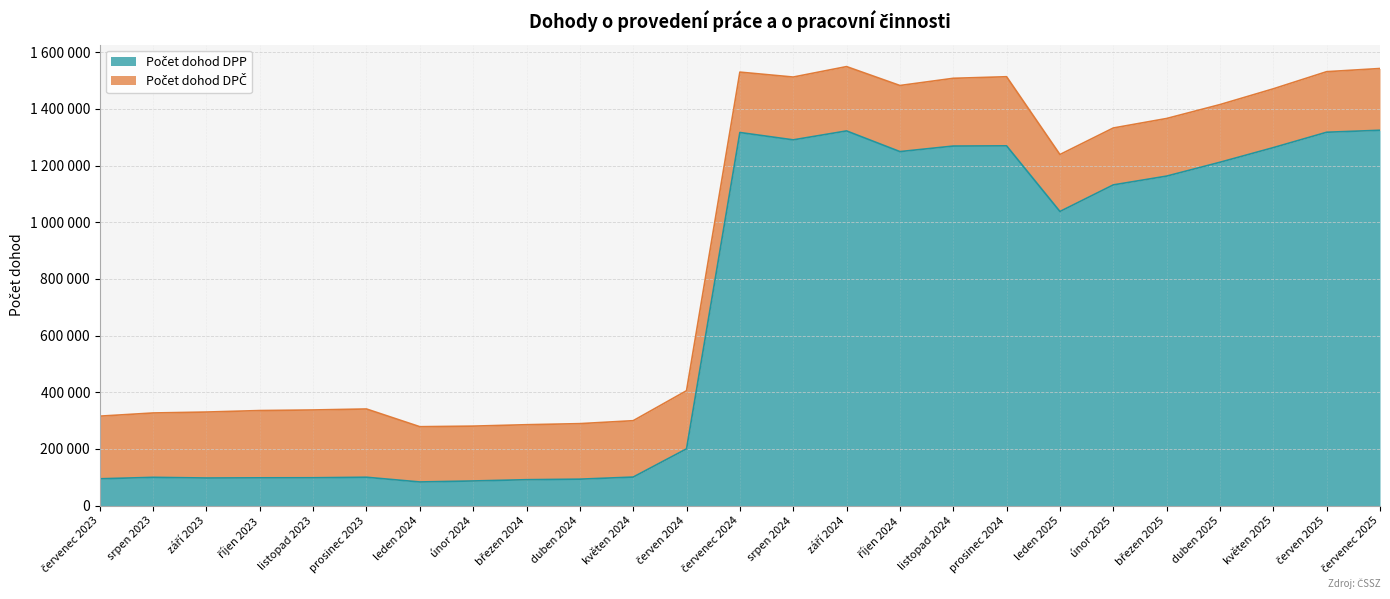

What is the value of the 9th point from the left?

91597